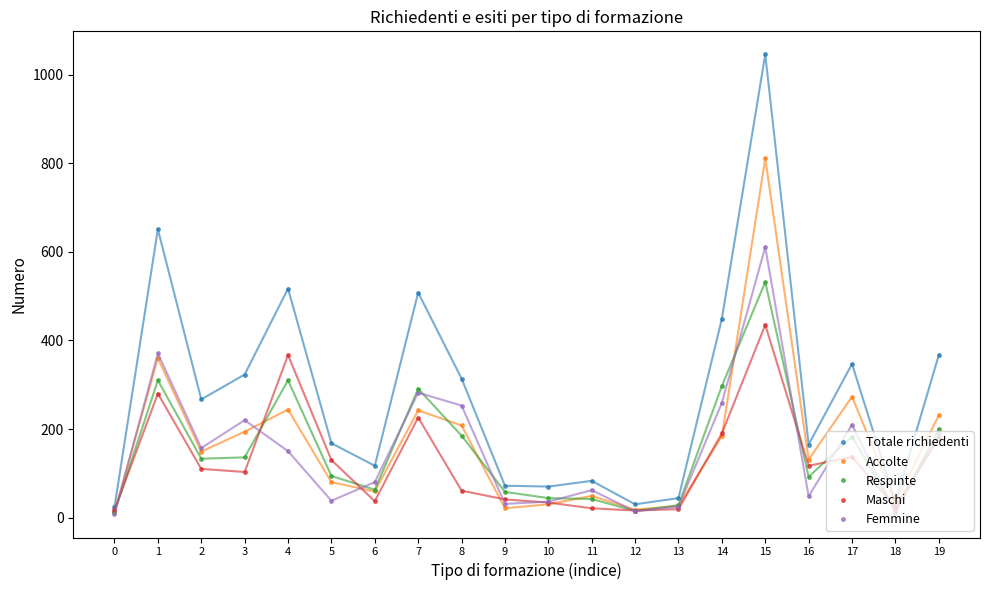

In Totale richiedenti, how many points are higher than both neighbors (excluding endpoints)?

6